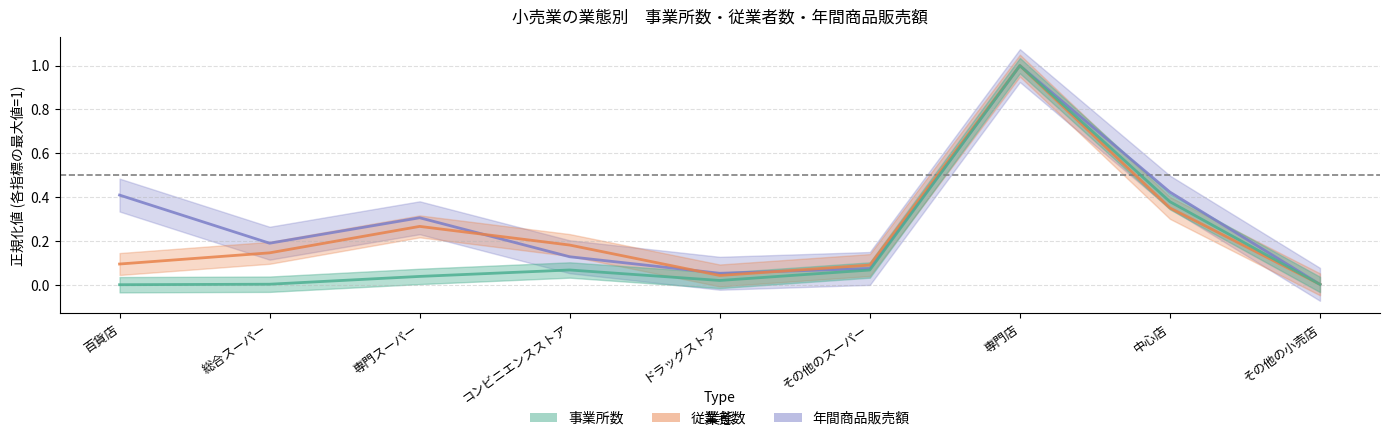

What are all the series names shown in the legend?

年間商品販売額, 従業者数, 事業所数